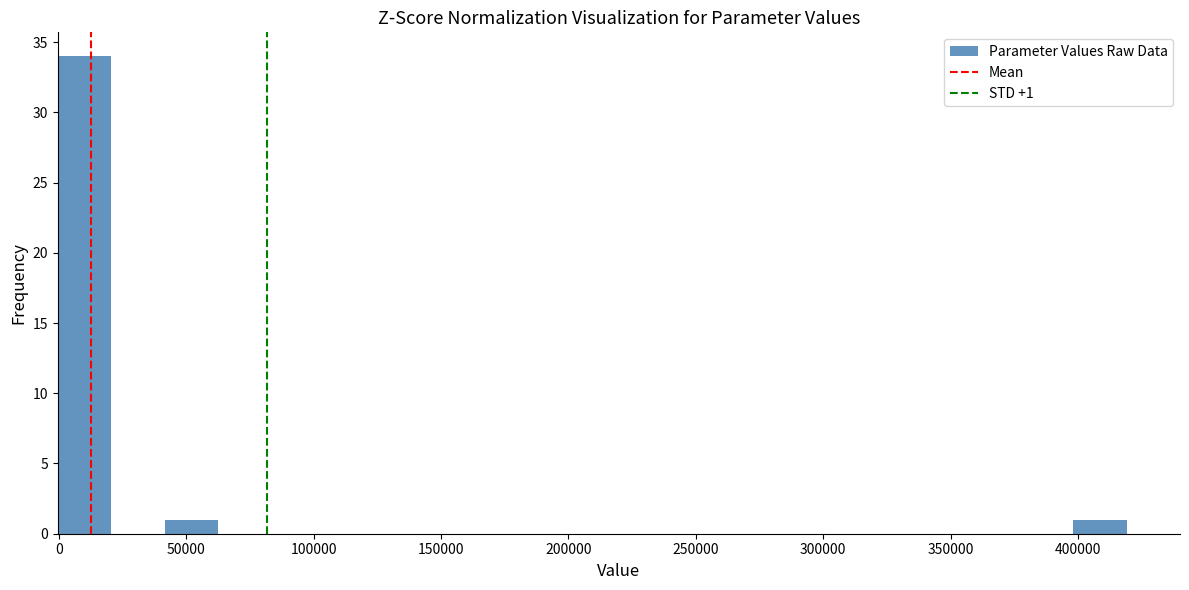

Over which range of the x-axis is the bar tallest?

0 to 20000